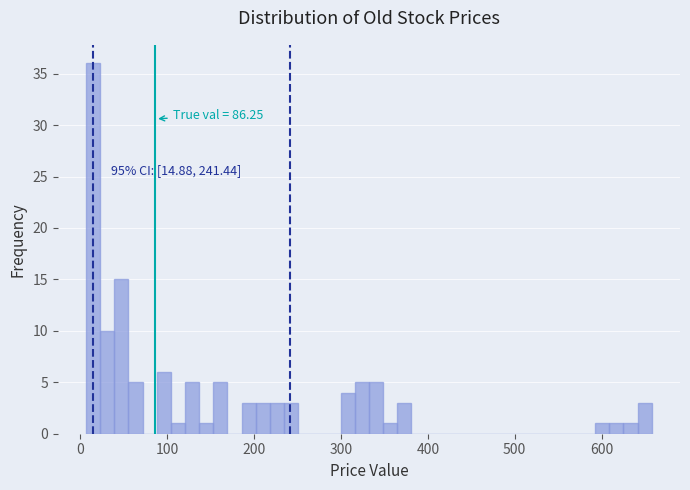

Read against the x-axis, roughly where is the centre of the tallest bar?

10